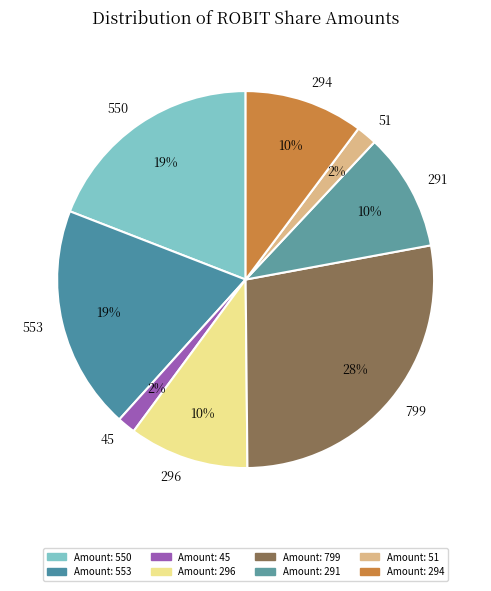

To the nearest percent, what percentage of the pie is 51?

2%